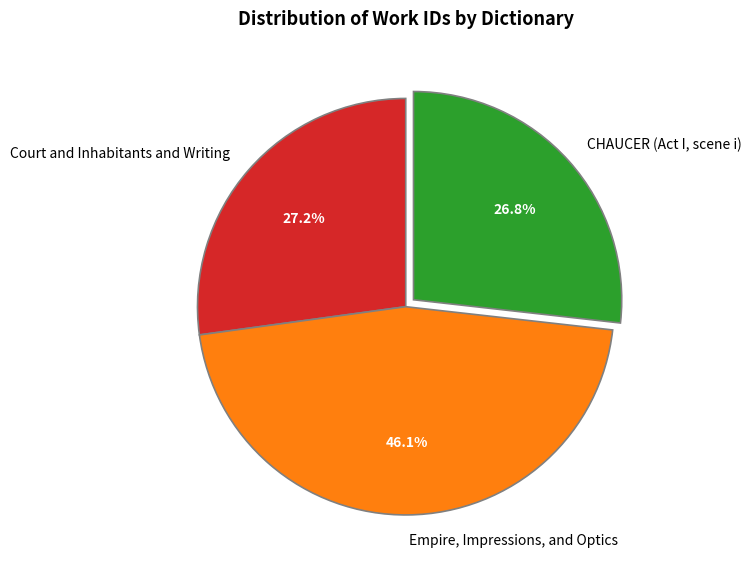

Does any single category account for the majority?

No